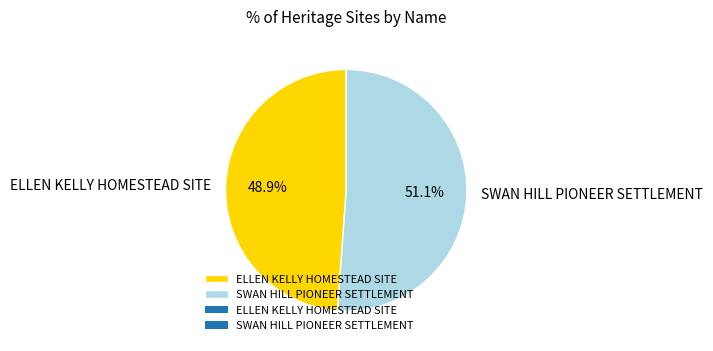

Rank the categories by value from highest to lowest.

SWAN HILL PIONEER SETTLEMENT, ELLEN KELLY HOMESTEAD SITE